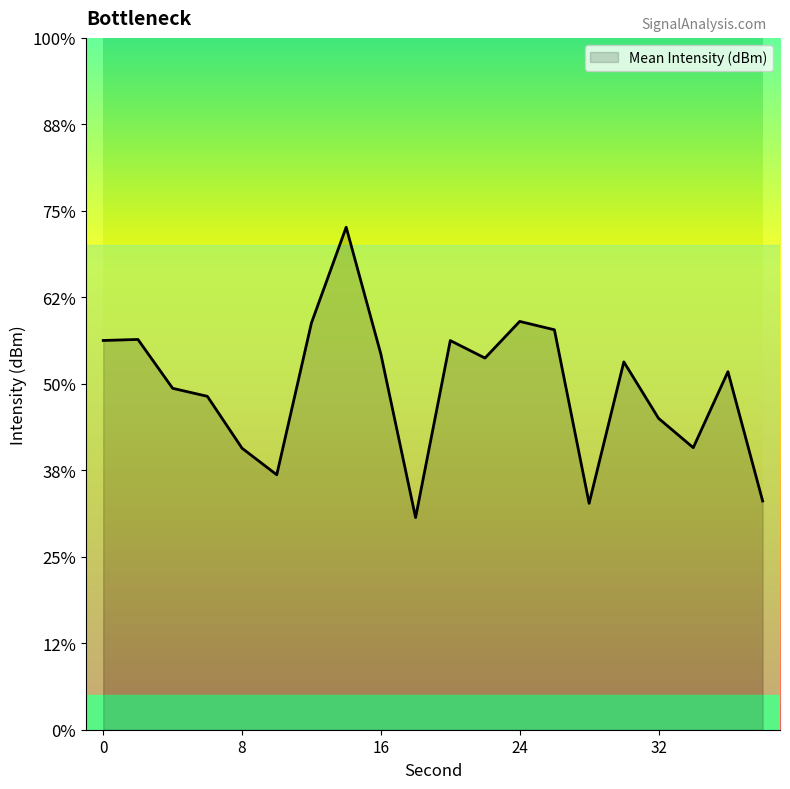

The value at 18 is -85.8. True or false?

False